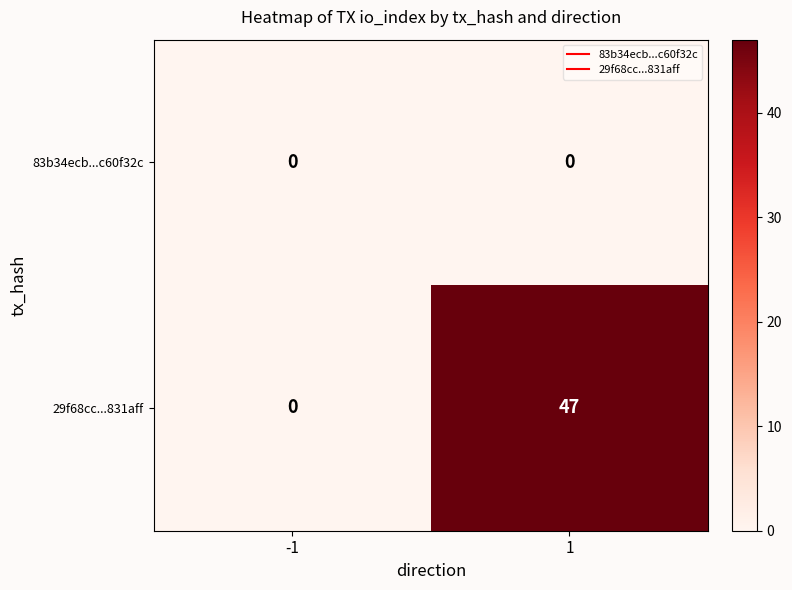

Count the number of categories in the chart.

2